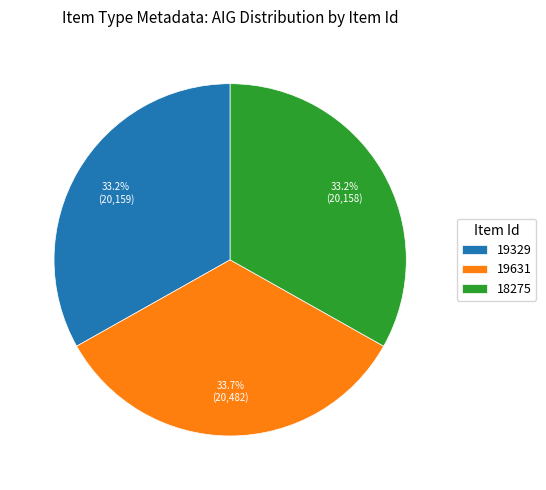

Does any single category account for the majority?

No